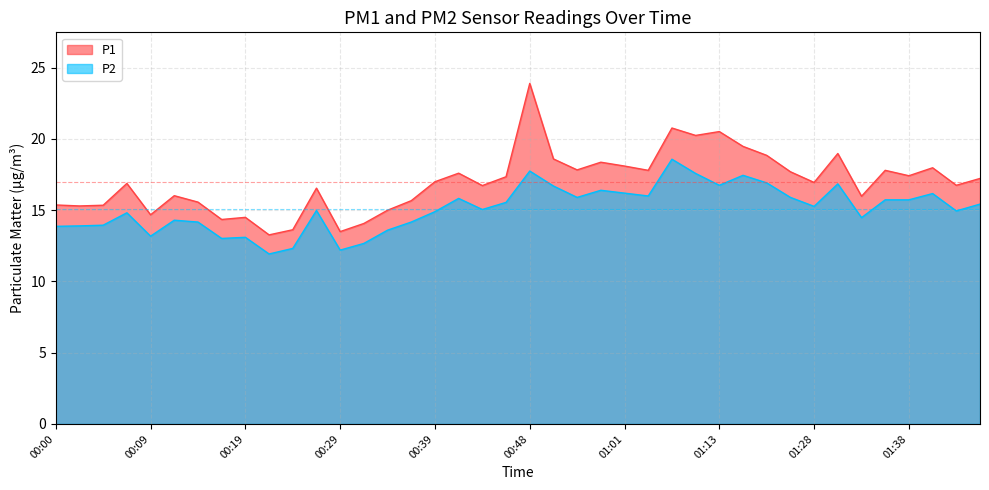

What is the average value of the P1 series?

17.0